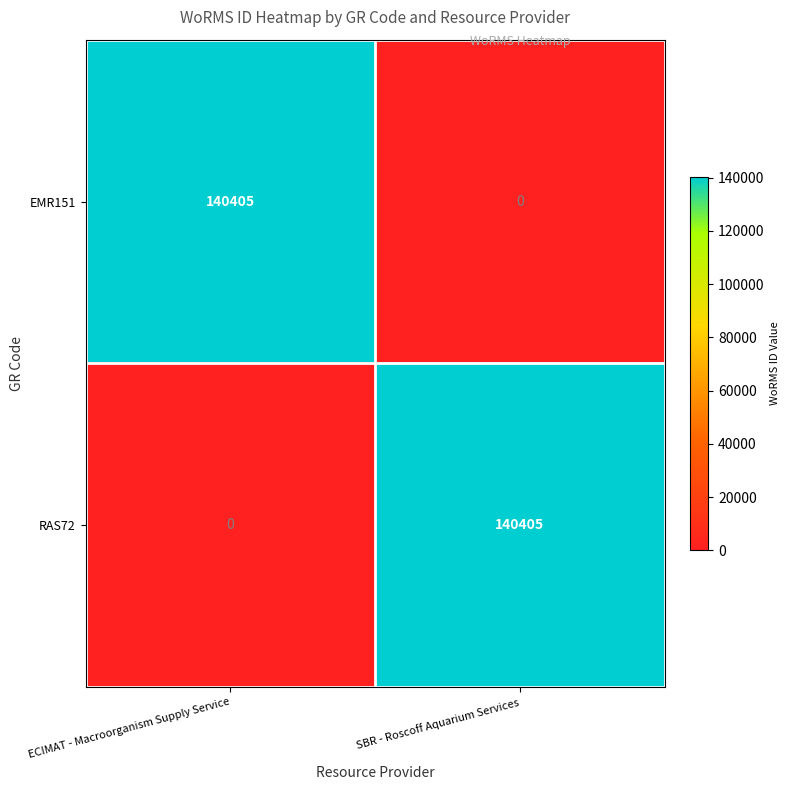

What is the difference between the maximum and minimum values in the EMR151 series?

140405